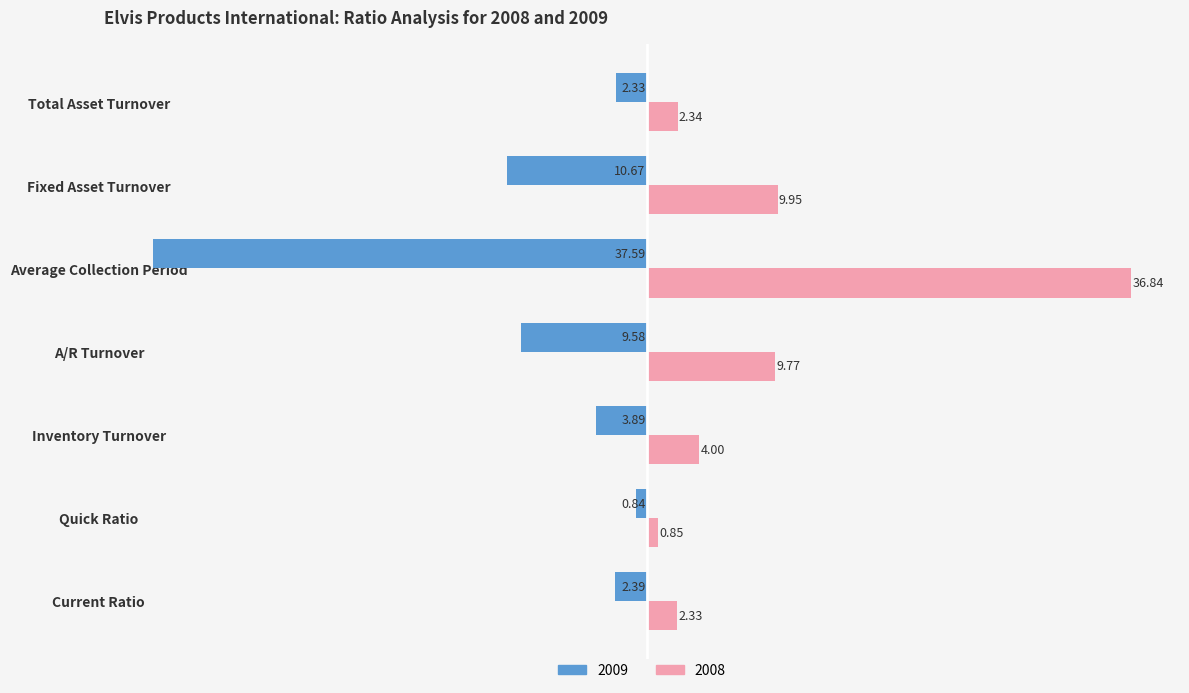

What is the spread (max minus min) of values at Quick Ratio?

1.7